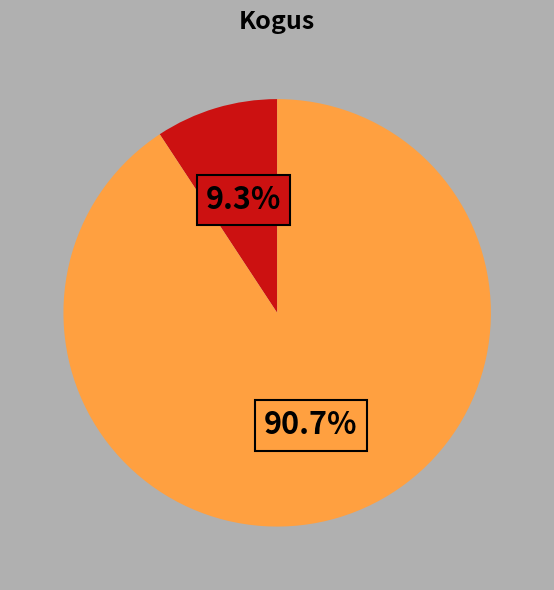

To the nearest percent, what is the difference between the largest and smallest slice percentages?

81%